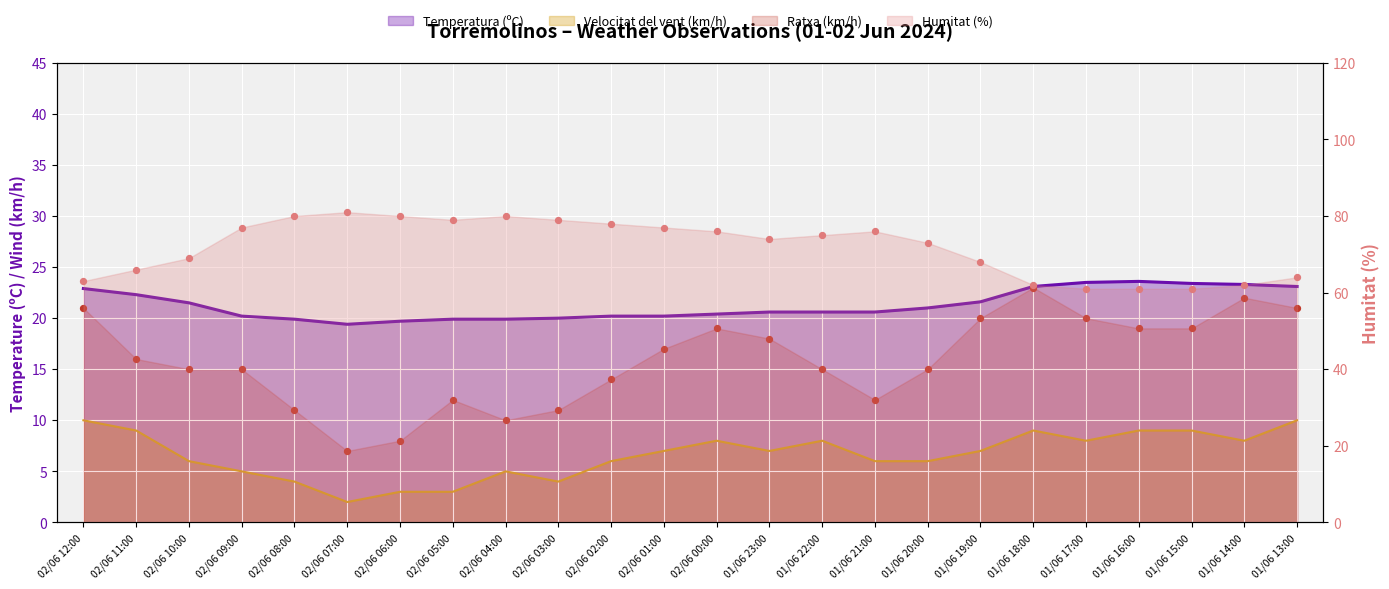

What is the total value across all series at 01/06 15:00?

112.4